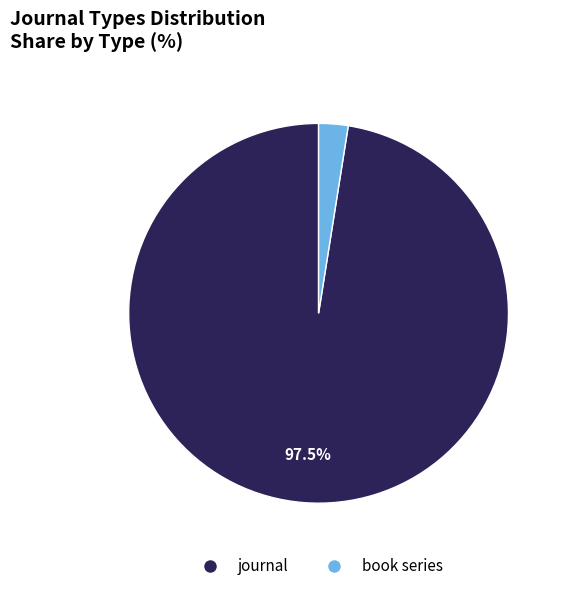

Is there a majority slice in this chart?

Yes